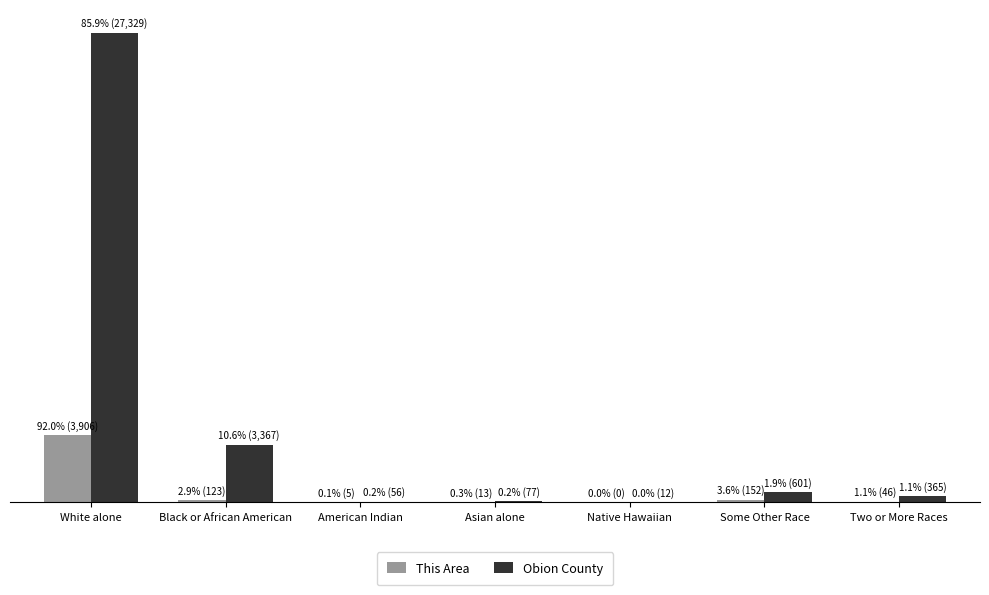

What is the label of the 2nd bar from the left?

Black or African American